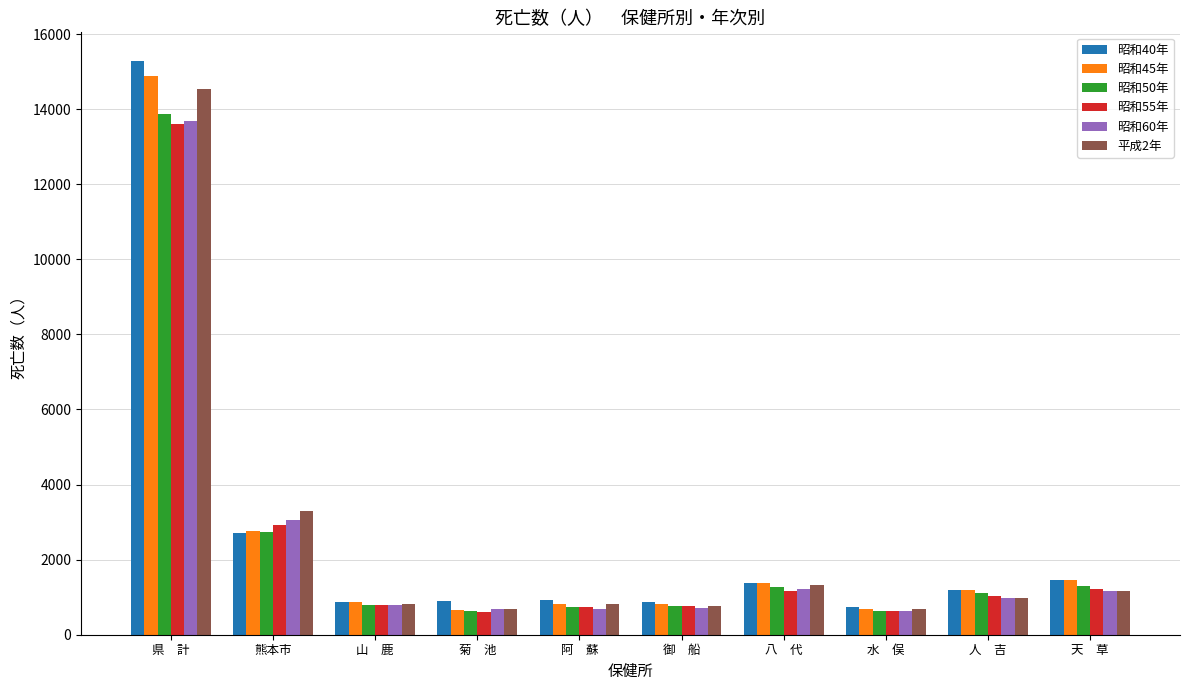

At which label is 昭和45年 closest to 7774?

熊本市